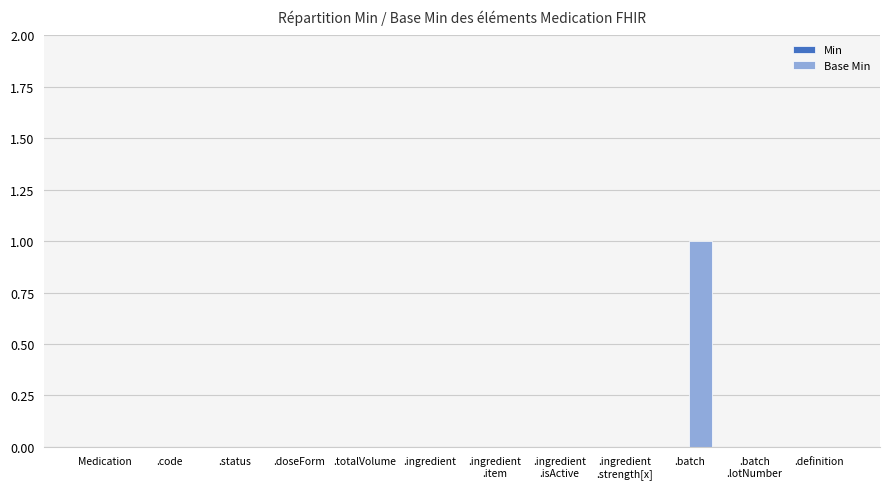

True or false: the data shows 2 at .batch.

False